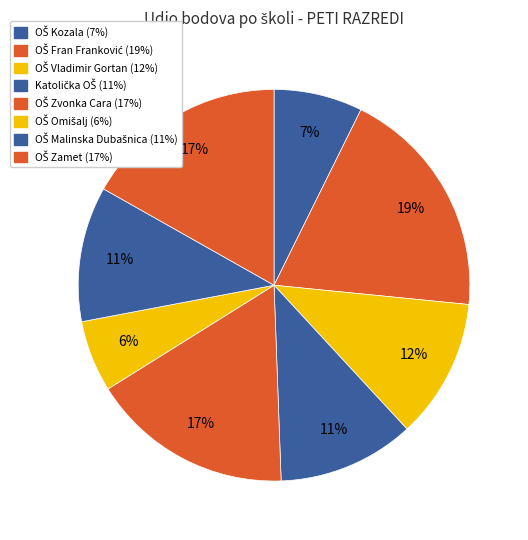

Does any single category account for the majority?

No